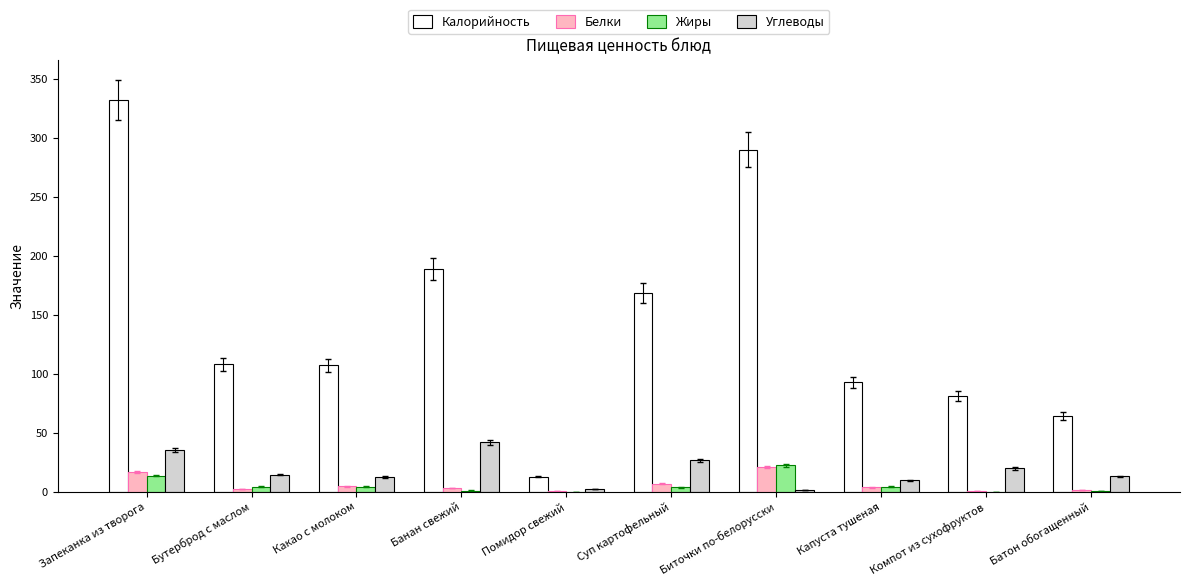

The Калорийность series shows 189.0 at Банан свежий. True or false?

True